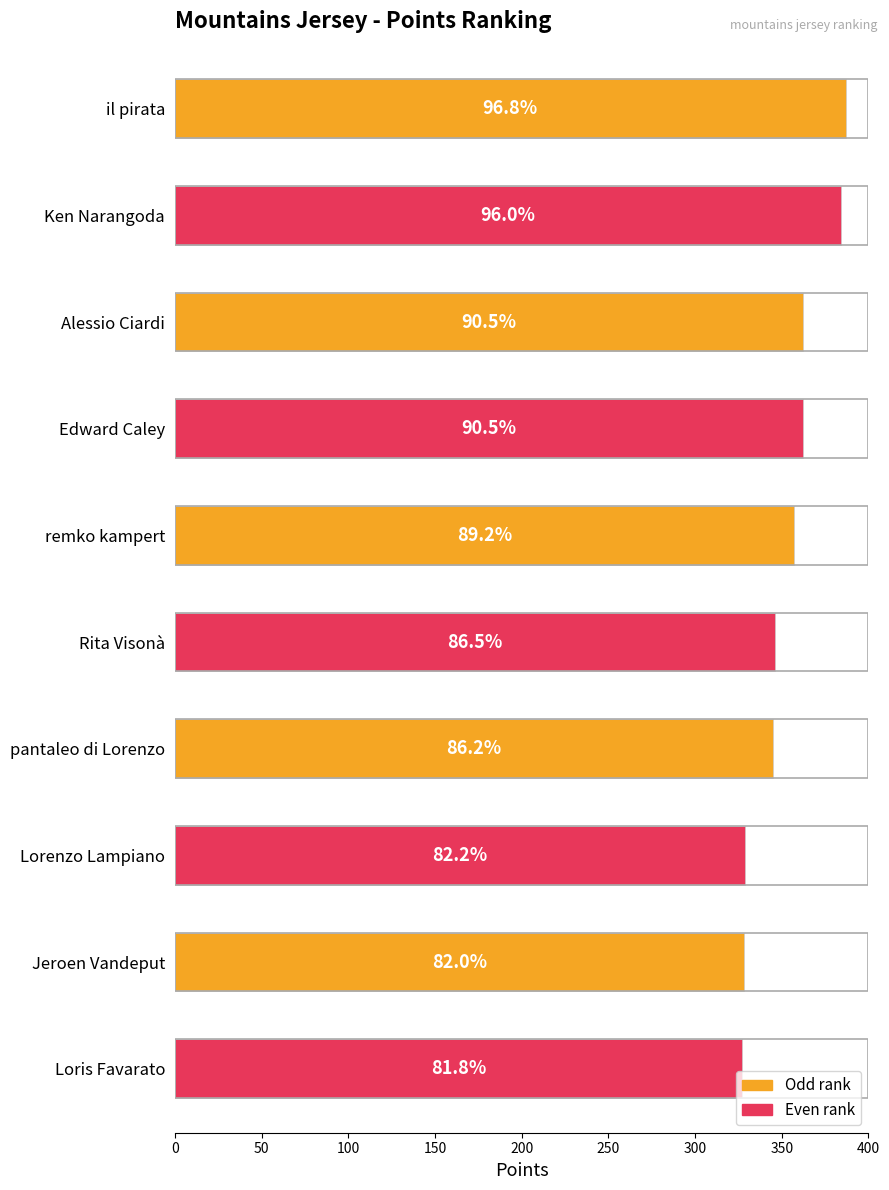

How many bars are there in total?

10